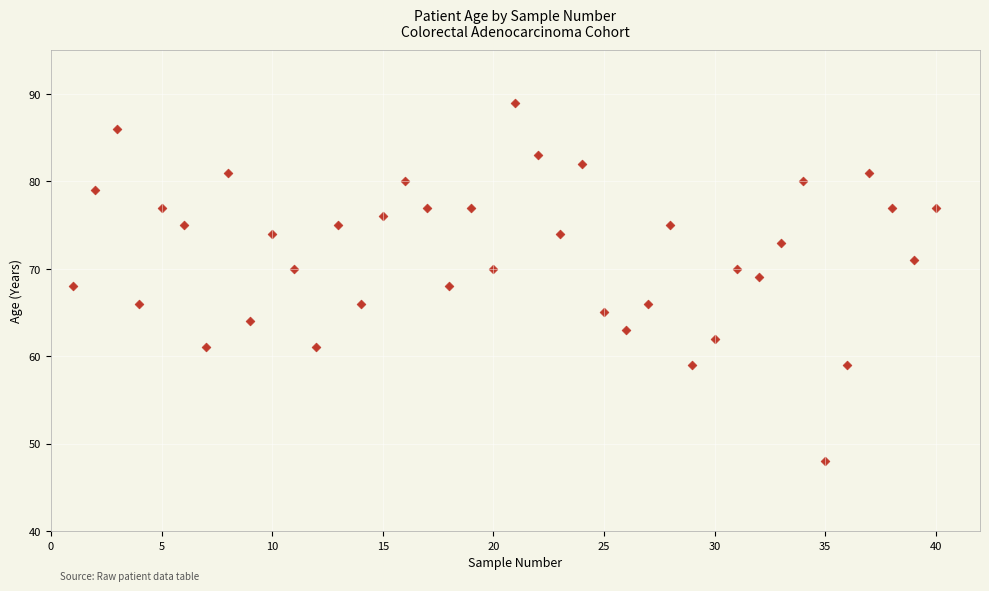

What is the range of X values (max minus min)?

39